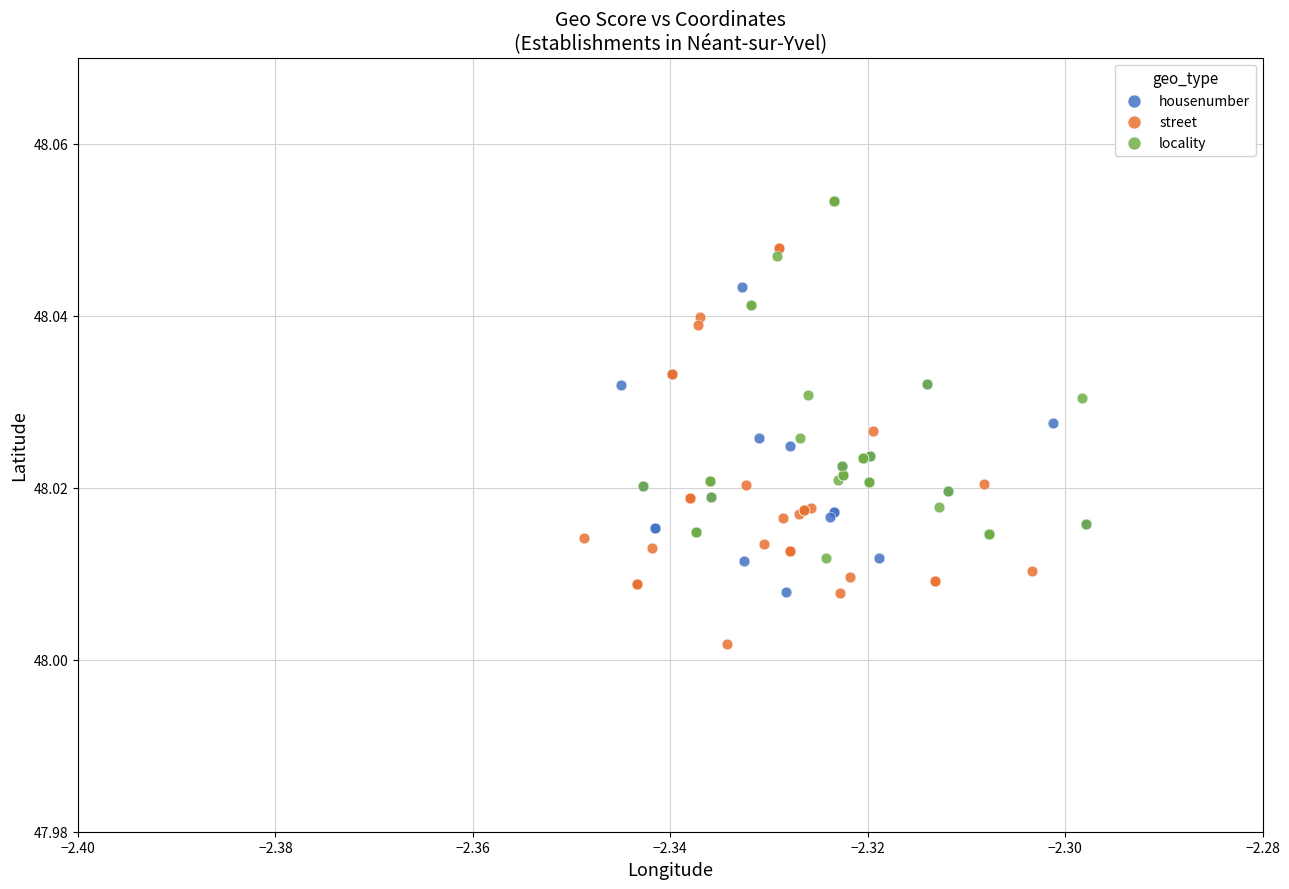

What are all the series names shown in the legend?

housenumber, street, locality